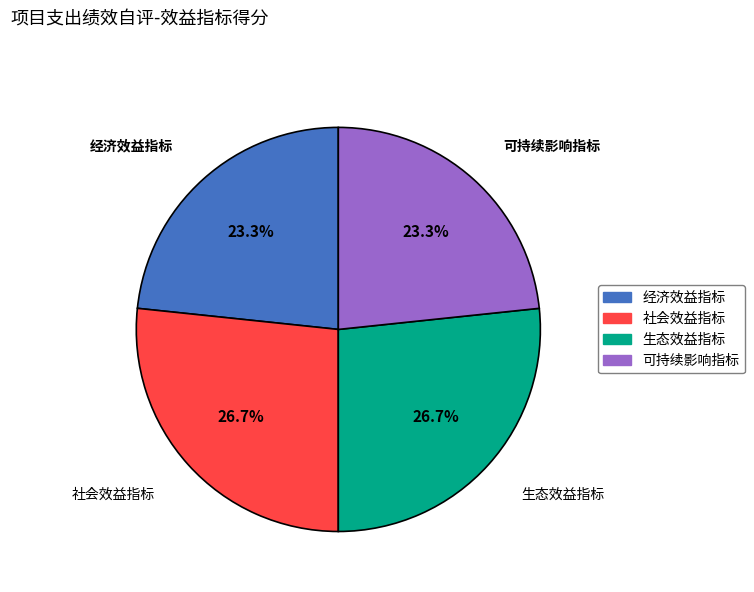

To the nearest percent, what percentage of the pie is 经济效益指标?

23%